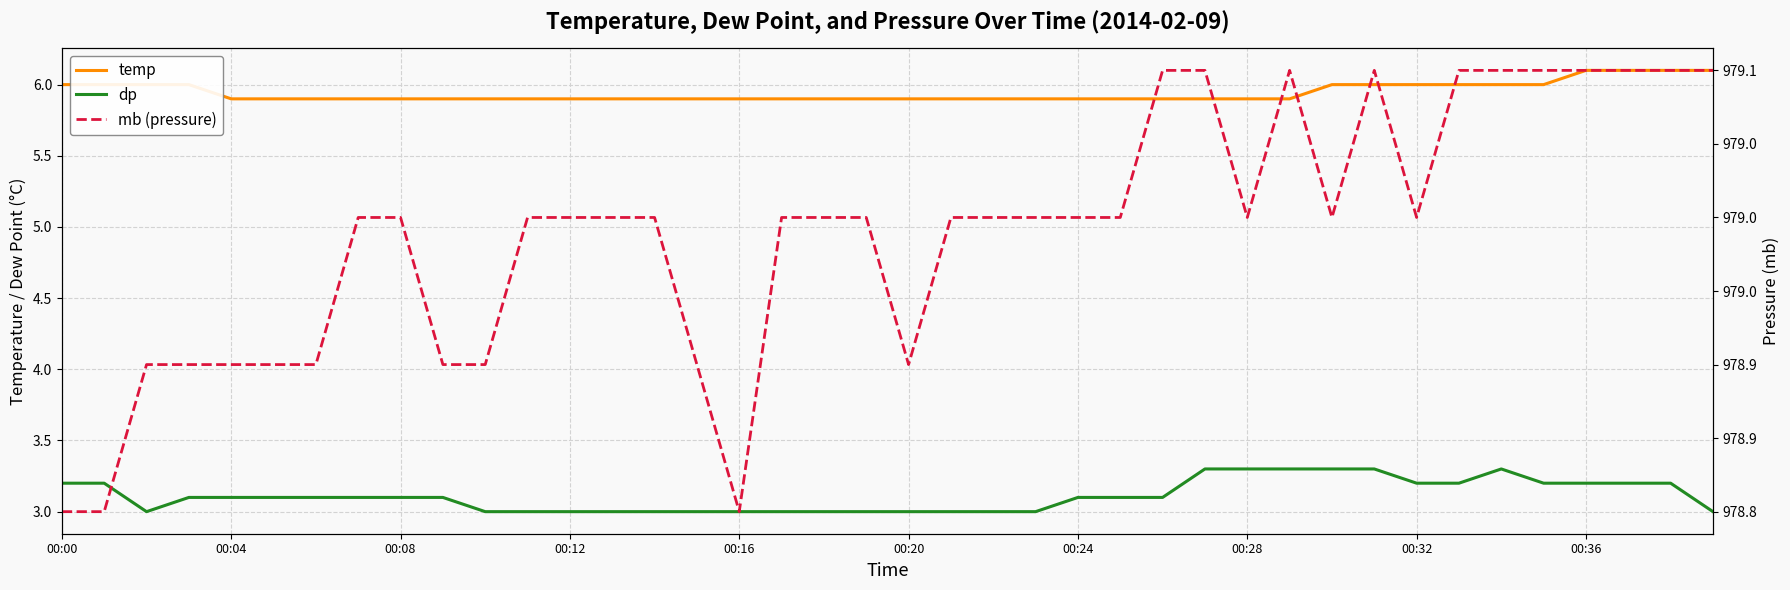

How many lines are shown in the chart?

3